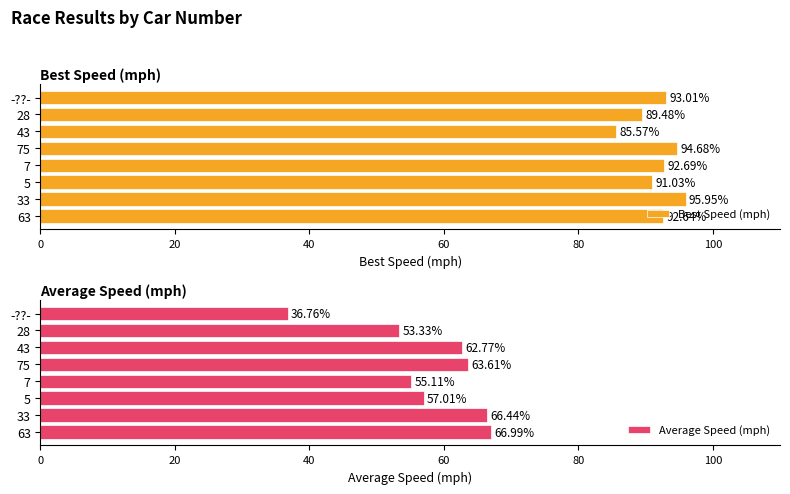

What is the highest value of the Average Speed (mph) series?

67.0